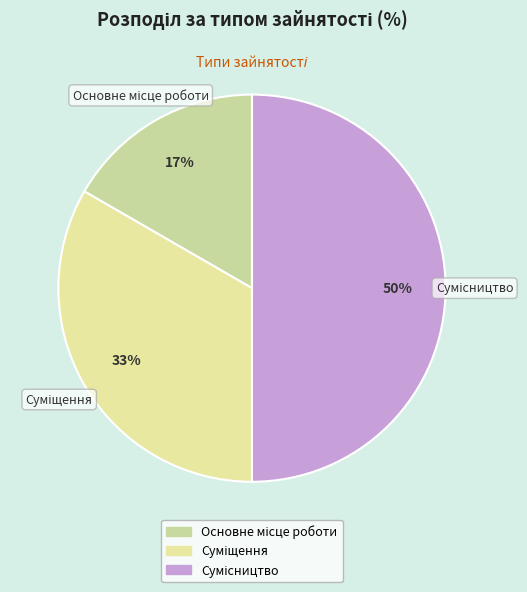

To the nearest percent, what is the average slice percentage?

33%